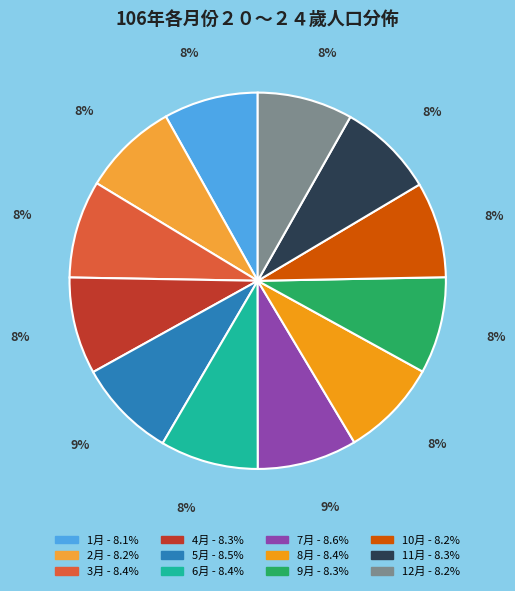

How many slices are in this pie chart?

12